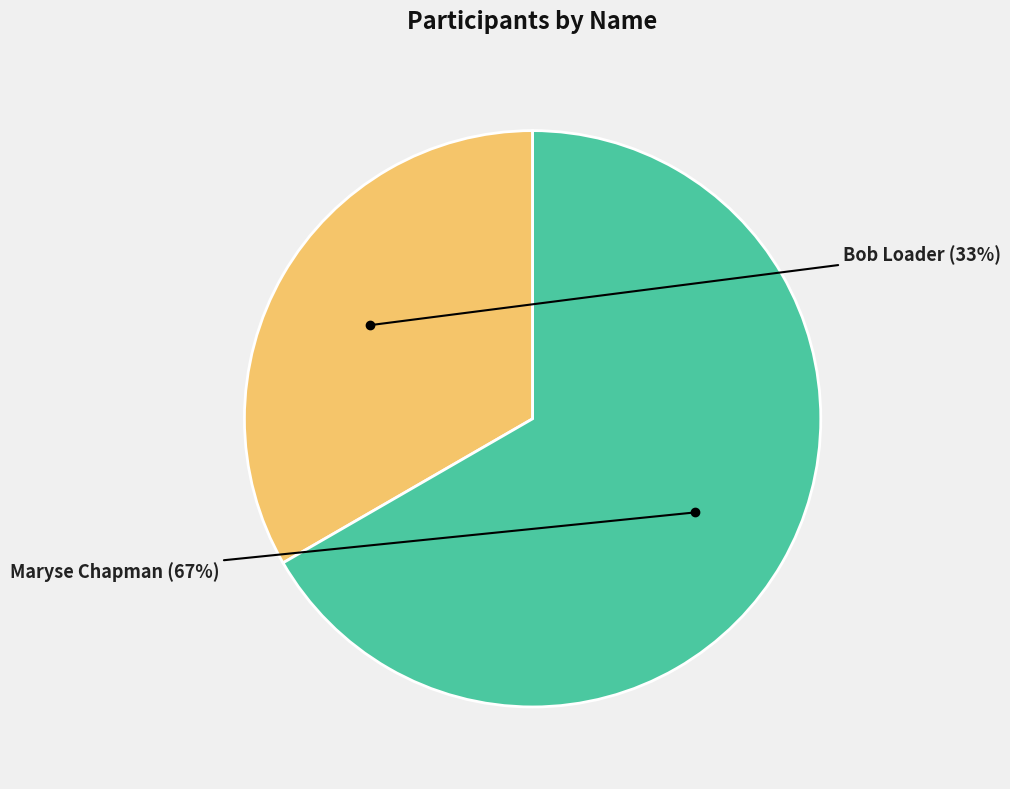

Is there a majority slice in this chart?

Yes